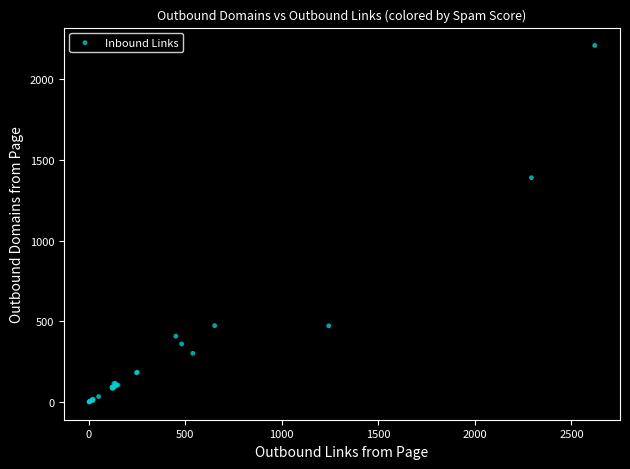

What Y value in the scatter plot is closest to 1104?

1389